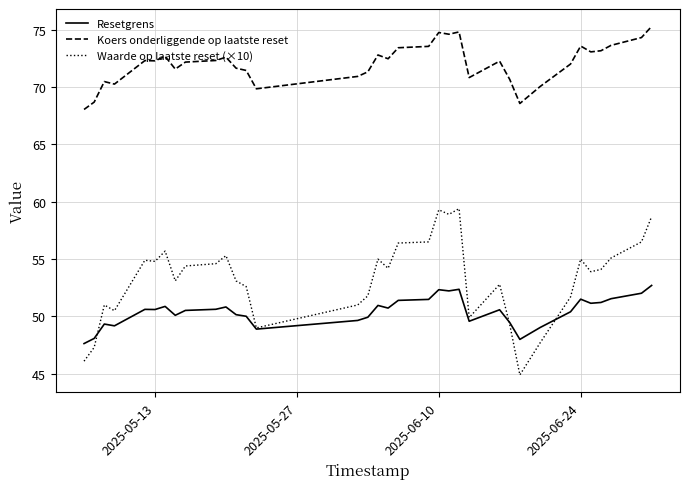

What are all the series names shown in the legend?

Resetgrens, Koers onderliggende op laatste reset, Waarde op laatste reset (×10)